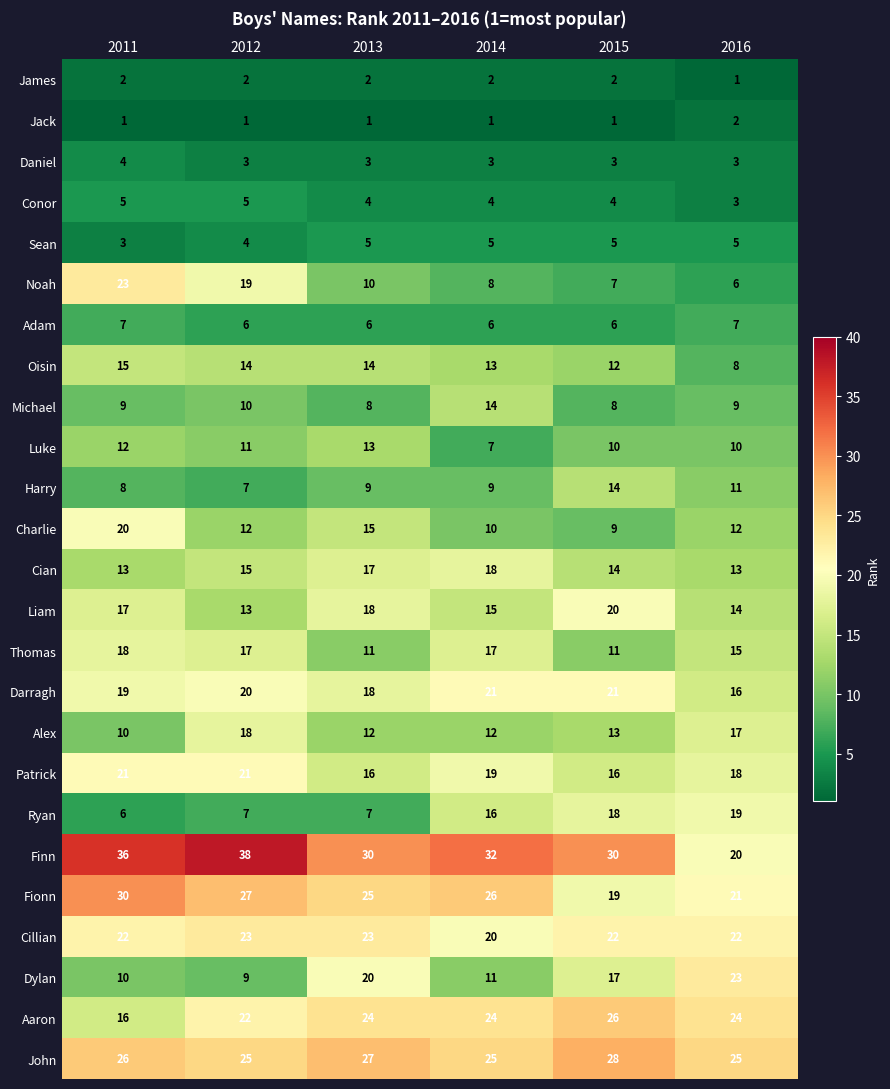

Which series has the largest total across all categories?

Finn